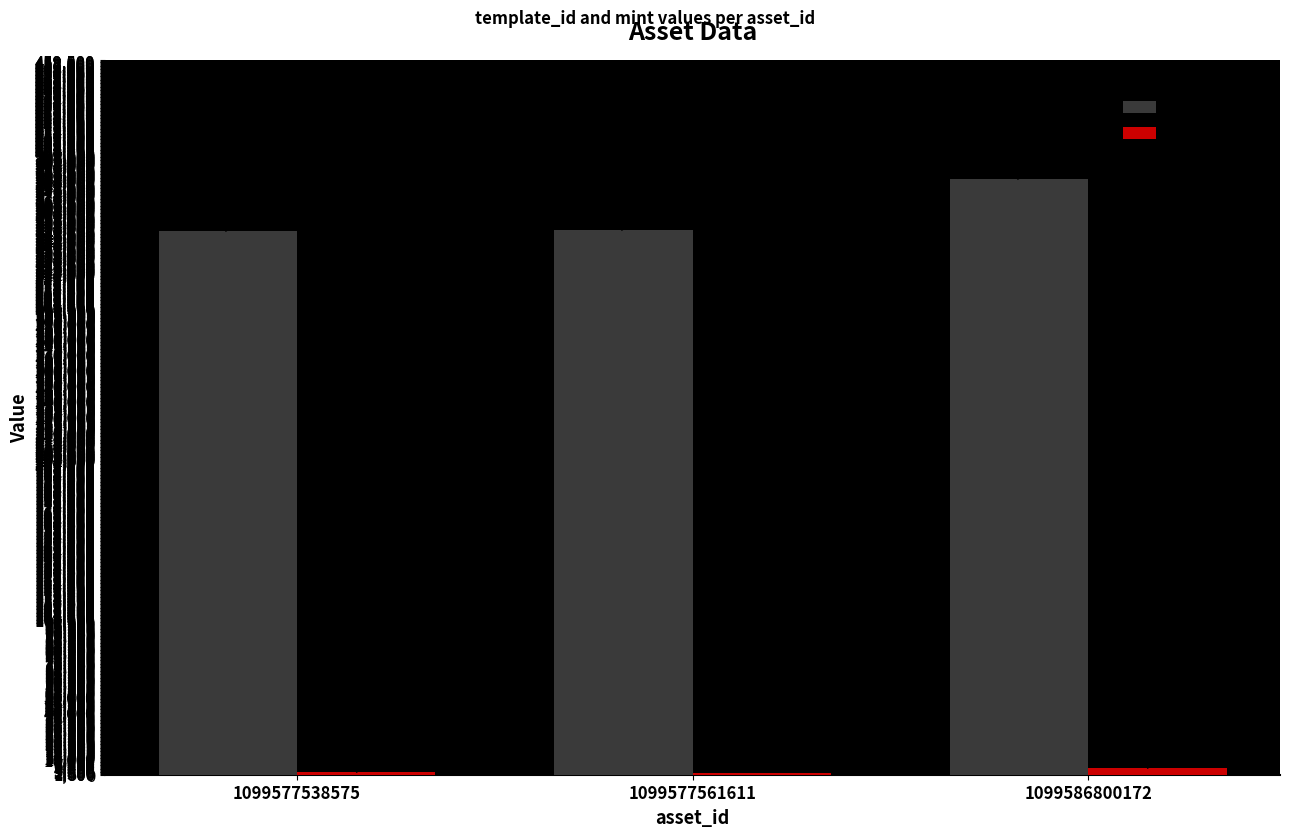

What is the maximum value shown in the chart?

383071